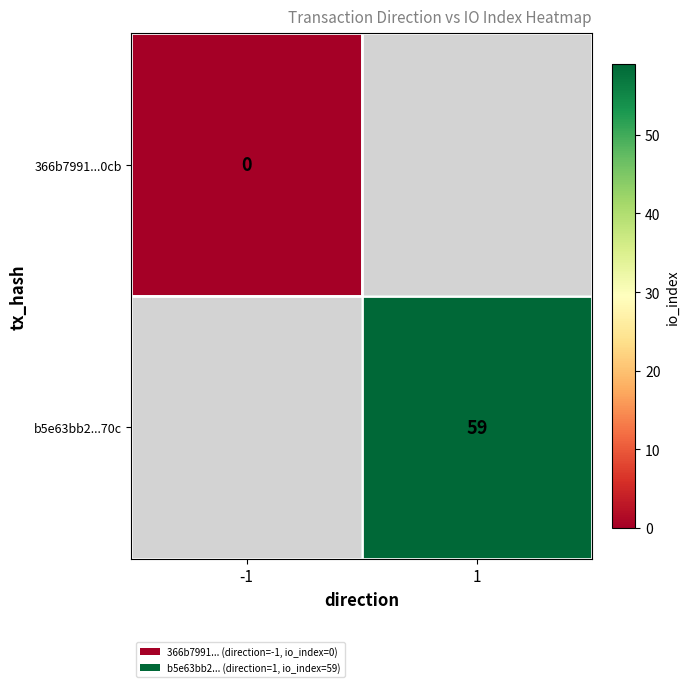

The value of b5e63bb2...70c at 1 is 86. True or false?

False